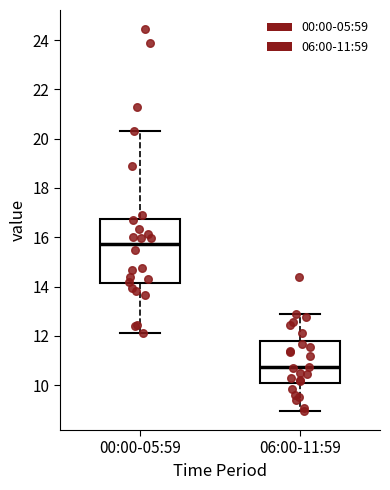

Which box's median line is the highest?

00:00-05:59